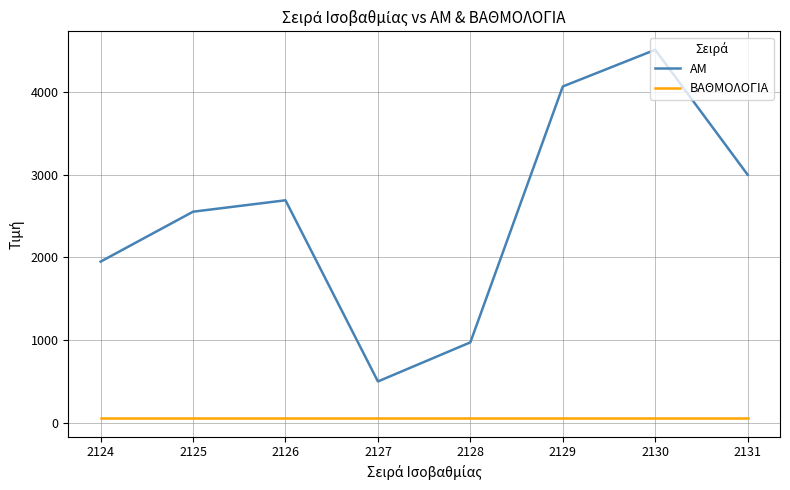

Between 2125 and 2131, which series saw the biggest shift?

AM